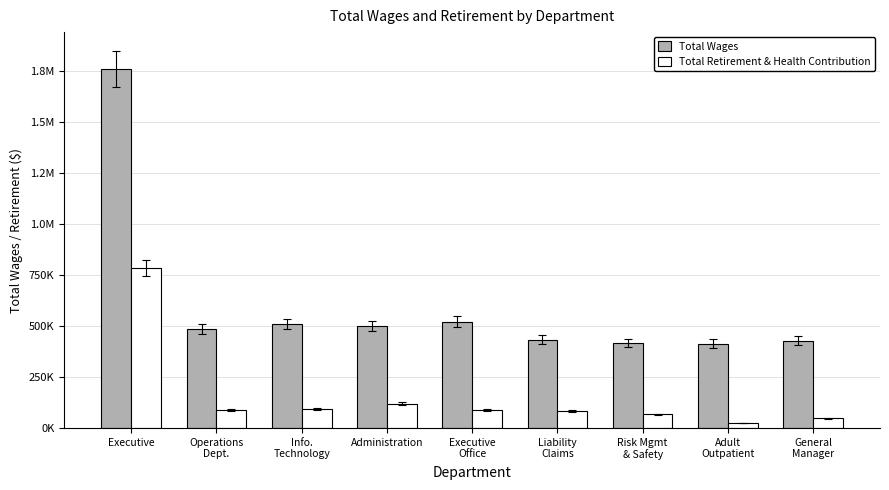

What is the spread (max minus min) of values at Executive
Office?

433216